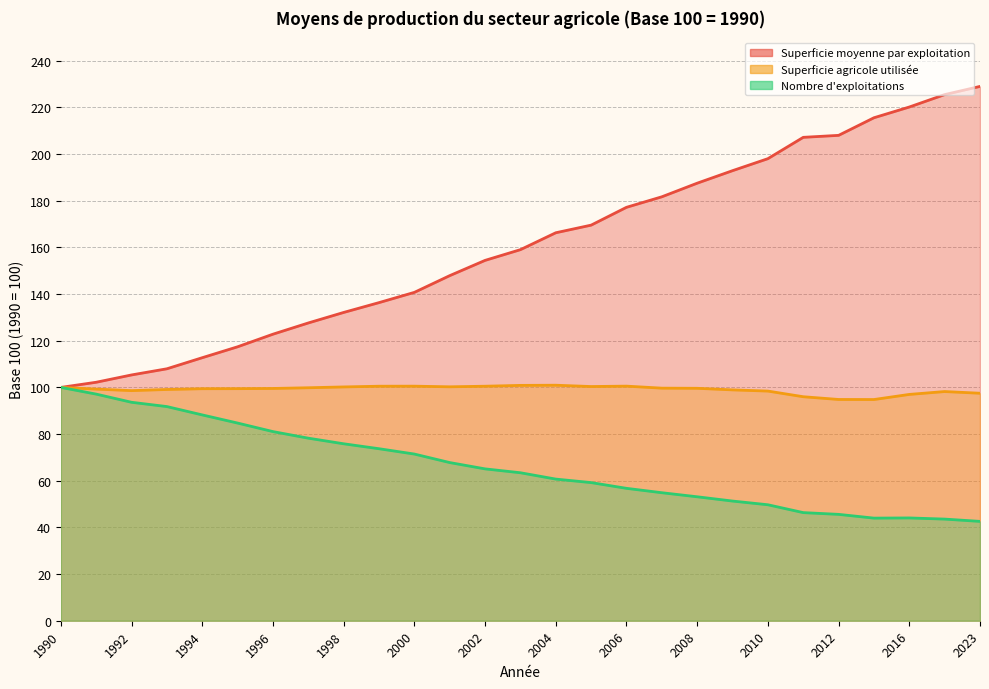

How many interior local valleys does the Nombre d'exploitations series have?

1